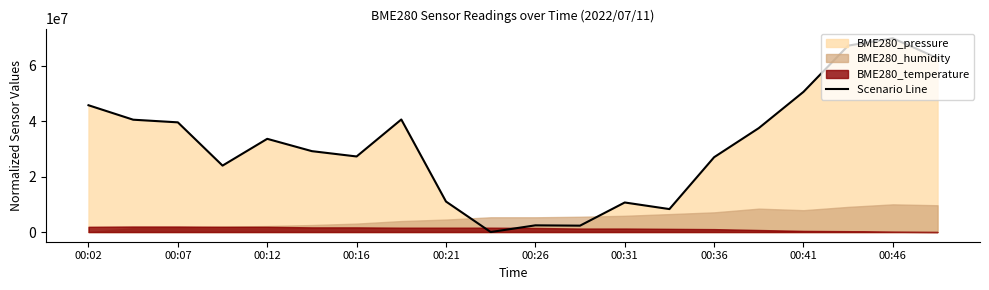

What is the maximum value for Scenario Line?

70000000.0